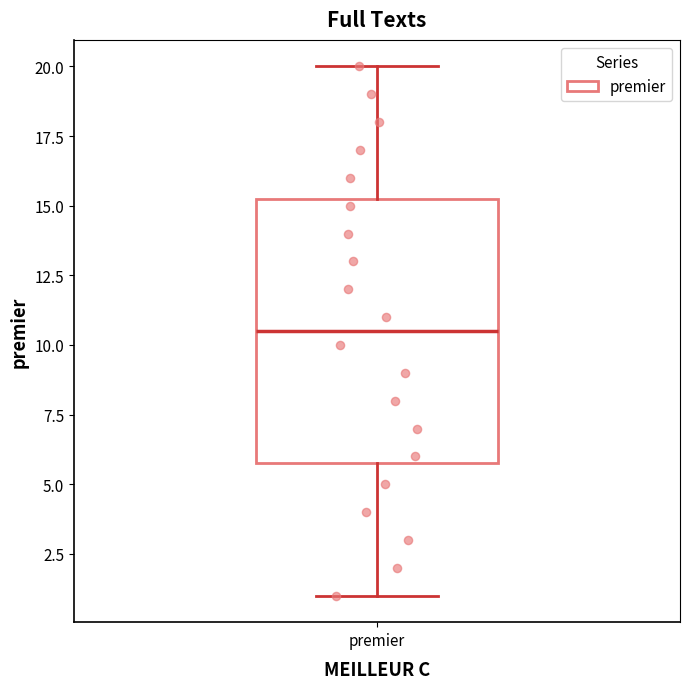

Read this box plot against the y-axis: the position of the median line, the range covered by the box, and the ends of both whiskers. The values are not printed on the chart, so give them approximately, as read against the axis.

median 10.5, box 6.0 to 15.5, whiskers 1.0 to 20.0